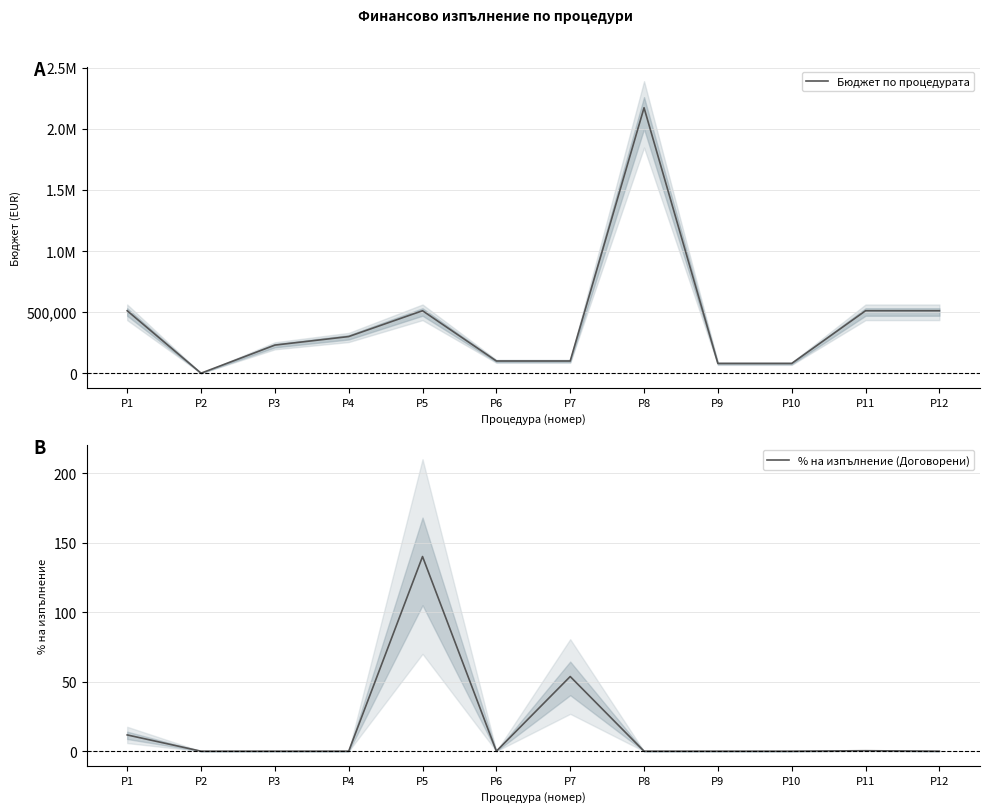

List the series in order of their peak value, highest first.

Бюджет по процедурата, % на изпълнение (Договорени)